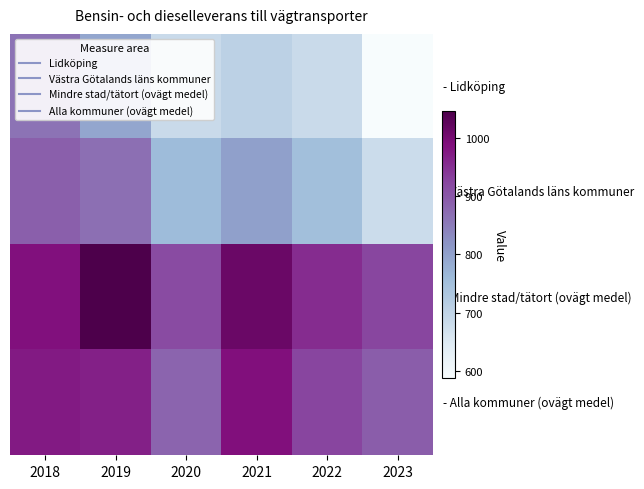

What is the total value across all series at 2023?

3084.1